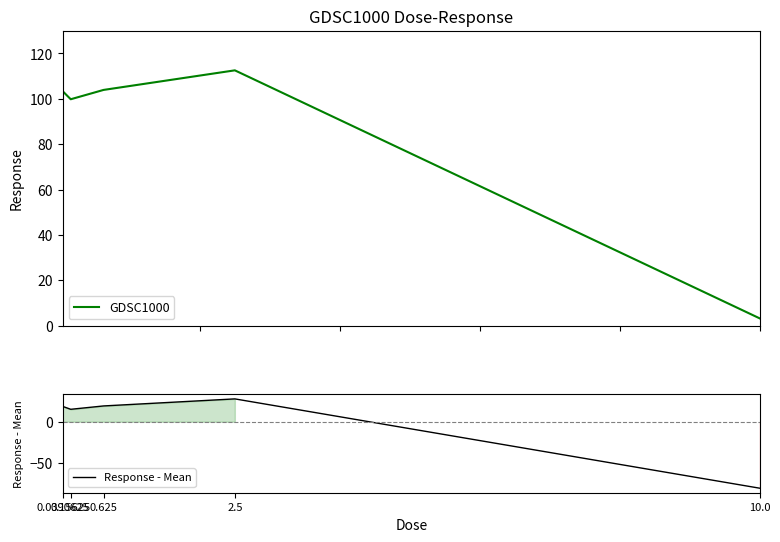

True or false: GDSC1000 and Response - Mean cross at least once.

False